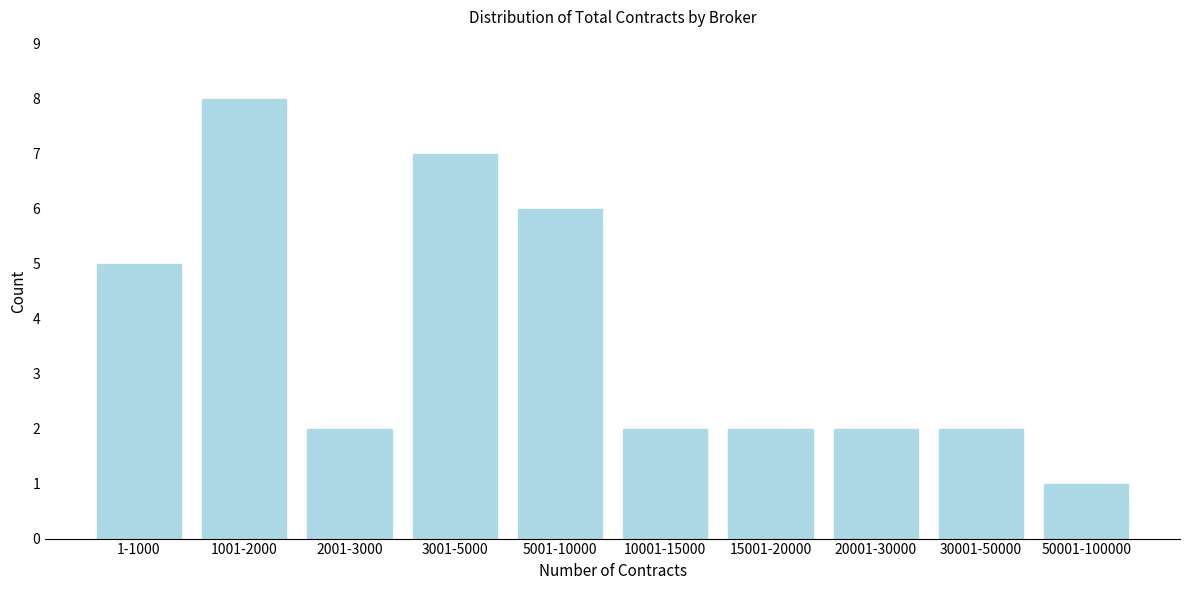

Reading left to right, what are all the values shown in this chart?

1-1000=5	1001-2000=8	2001-3000=2	3001-5000=7	5001-10000=6	10001-15000=2	15001-20000=2	20001-30000=2	30001-50000=2	50001-100000=1